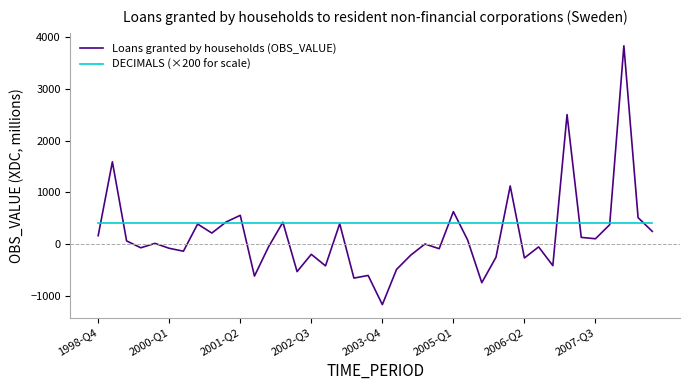

Is this an area chart (filled region under the line)?

No